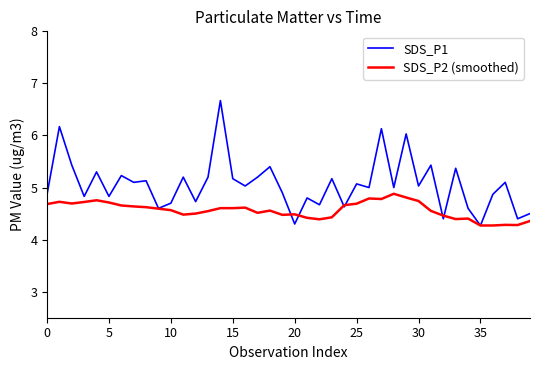

Which series has the widest spread of values?

SDS_P1